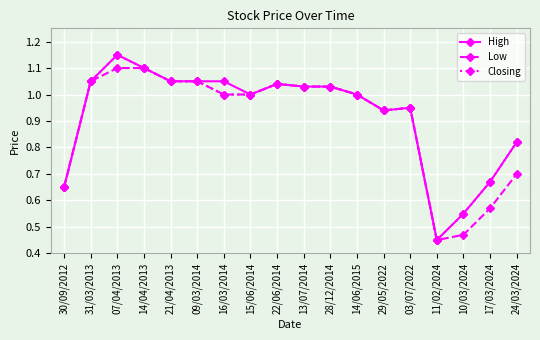

Is it true that Low equals 0.7 at 10/03/2024?

False